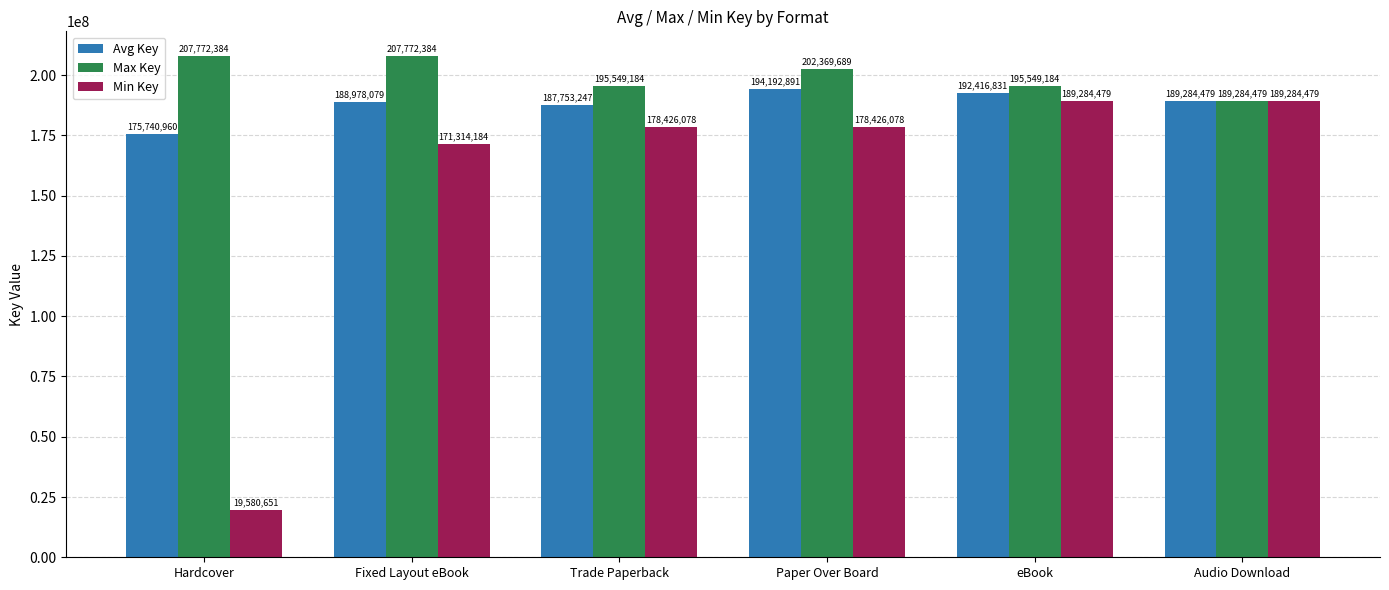

At Fixed Layout eBook, list the series in order from smallest to largest.

Min Key, Avg Key, Max Key